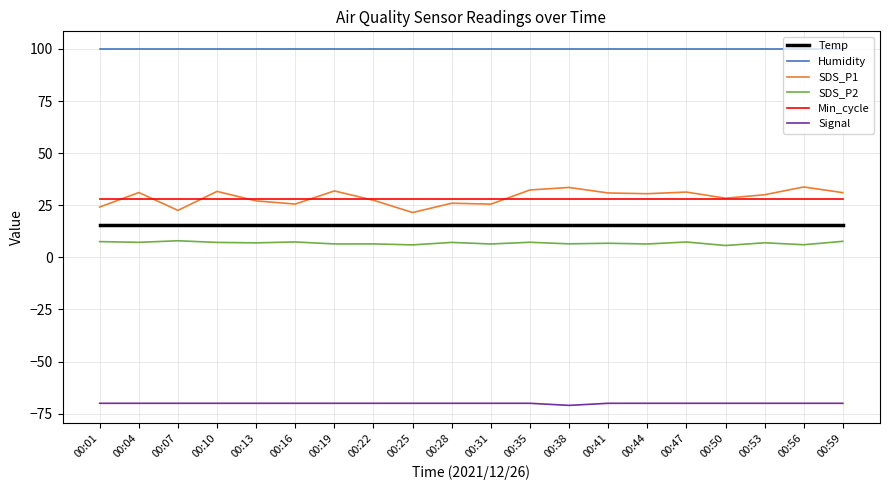

True or false: Humidity and Min_cycle cross at least once.

False